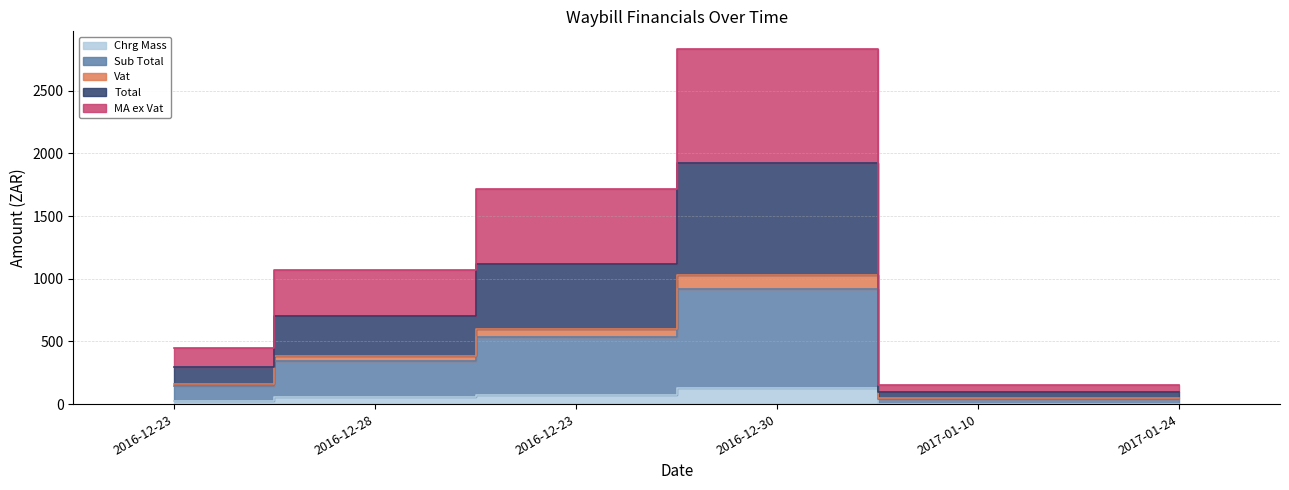

How many data points does each series have?

6